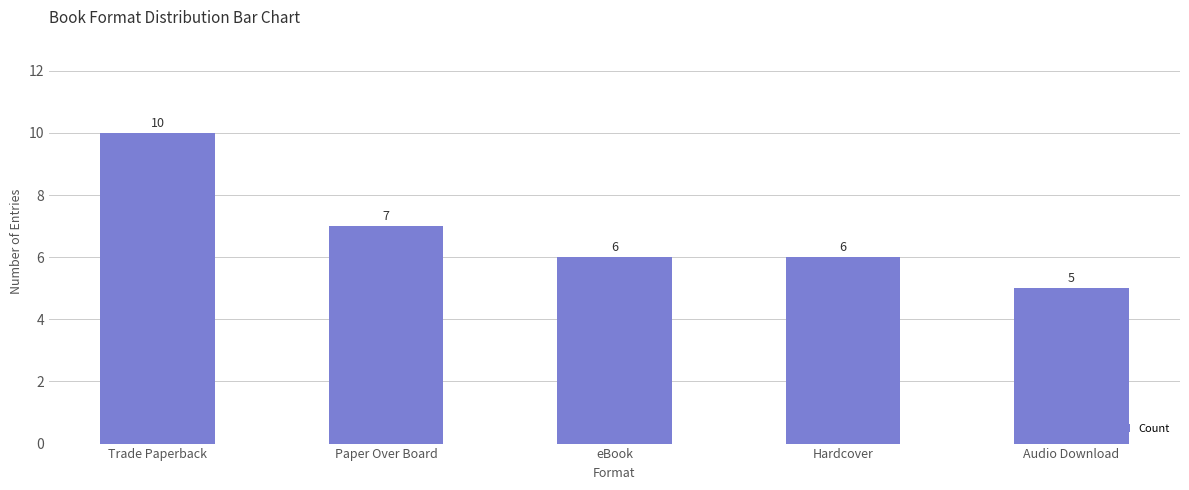

What is the label of the 4th bar from the left?

Hardcover